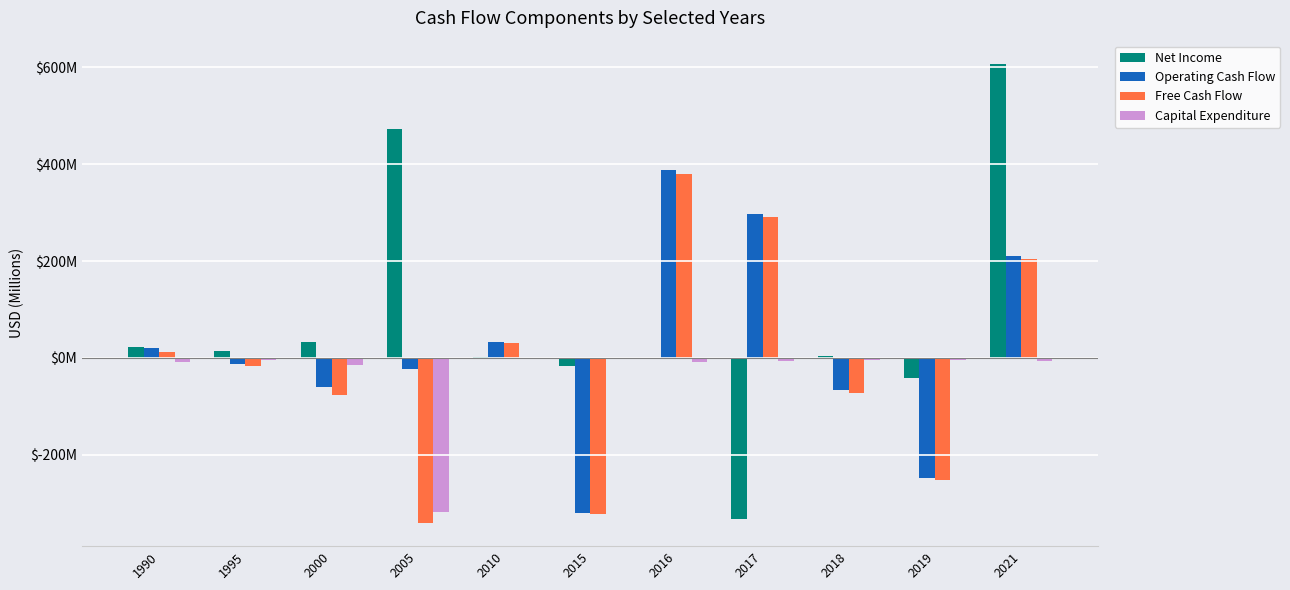

What is the difference between the second highest and minimum values in the Operating Cash Flow series?

618088000